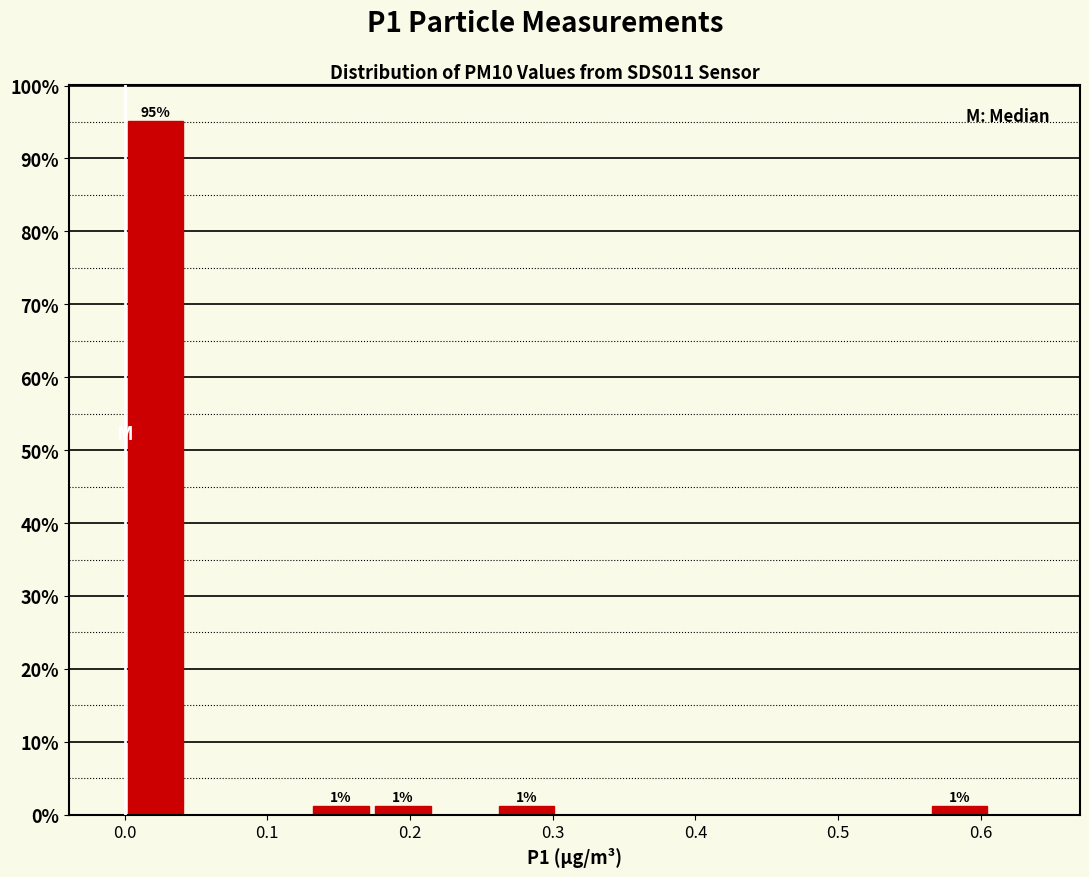

Over which range of the x-axis is the bar tallest?

0.00 to 0.04